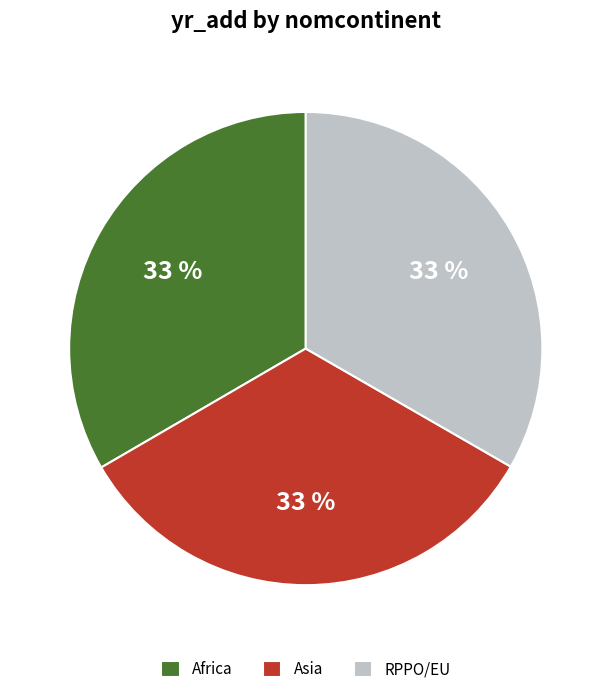

To the nearest percent, what portion does Africa represent?

33%